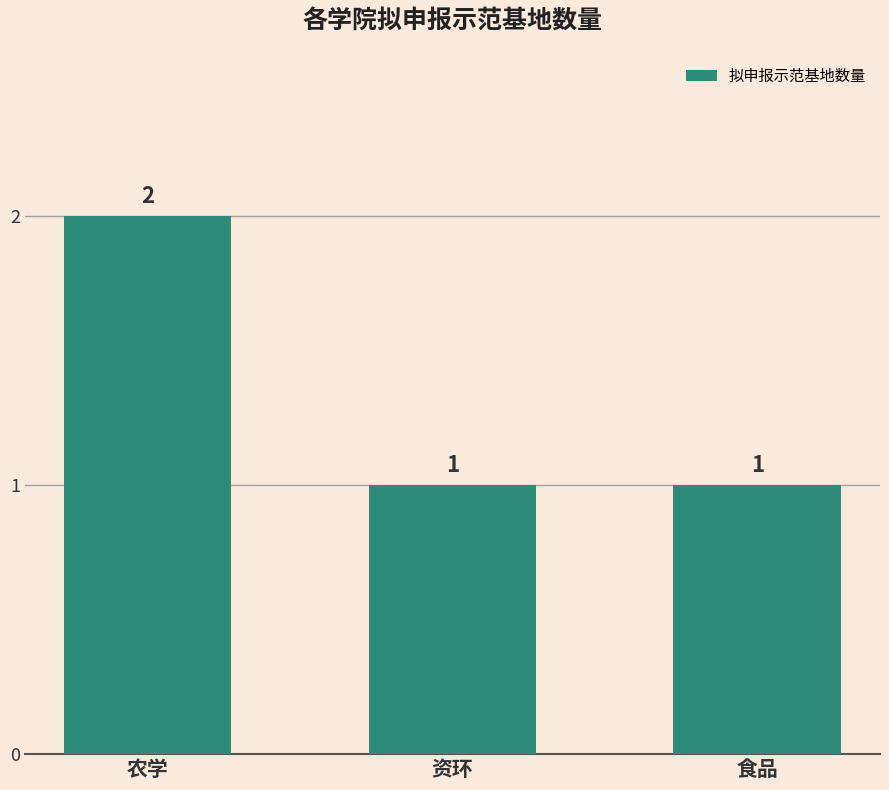

Count the number of data series in this chart.

1